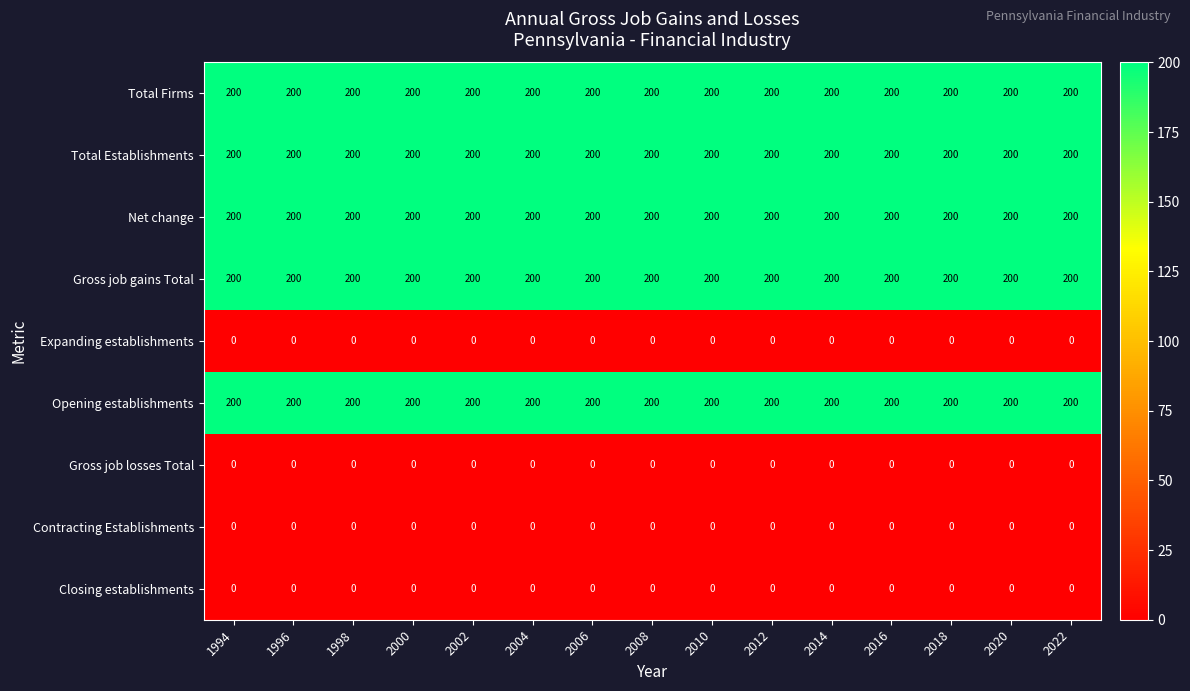

What is the difference between the highest and lowest values at 2002?

200